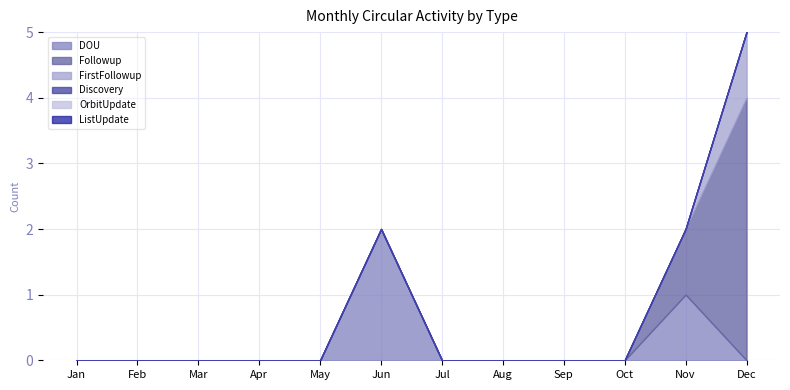

True or false: FirstFollowup and Followup cross at least once.

False